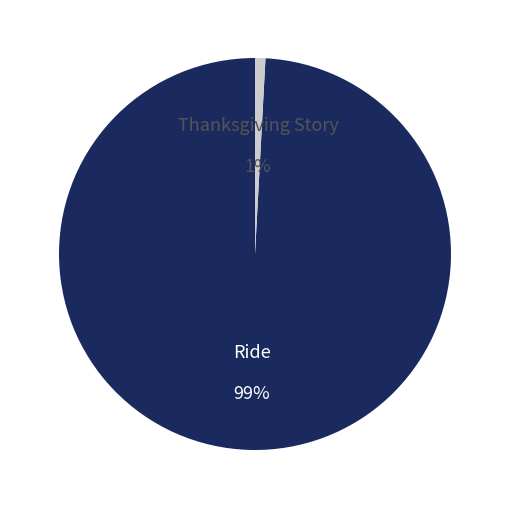

To the nearest percent, what is the difference between the largest and smallest slice percentages?

98%